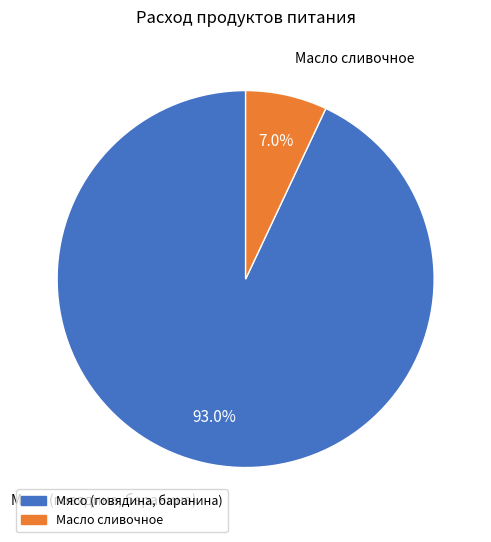

Does any single category account for the majority?

Yes